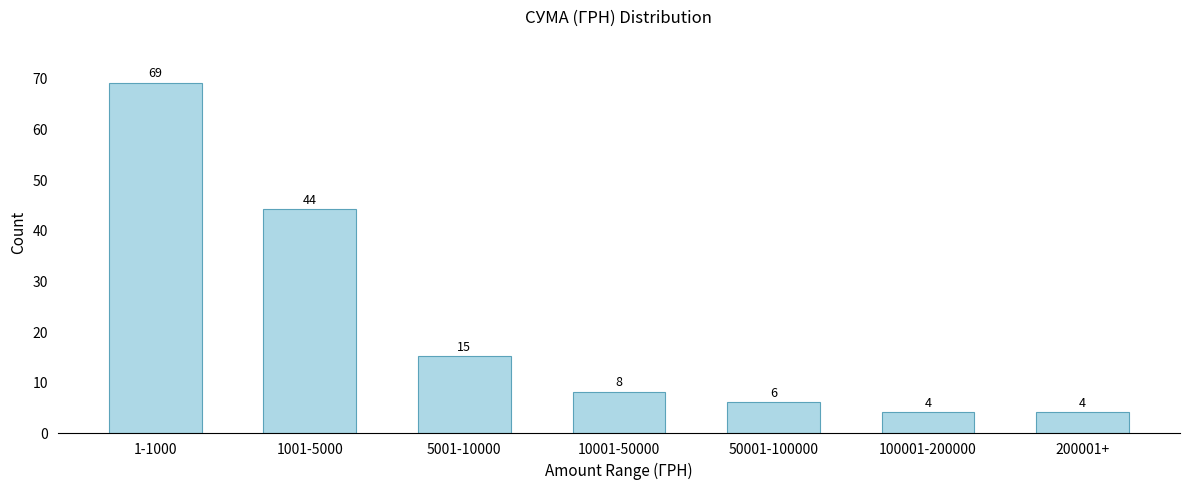

Reading left to right, transcribe all the data shown in this chart.

1-1000=69	1001-5000=44	5001-10000=15	10001-50000=8	50001-100000=6	100001-200000=4	200001+=4